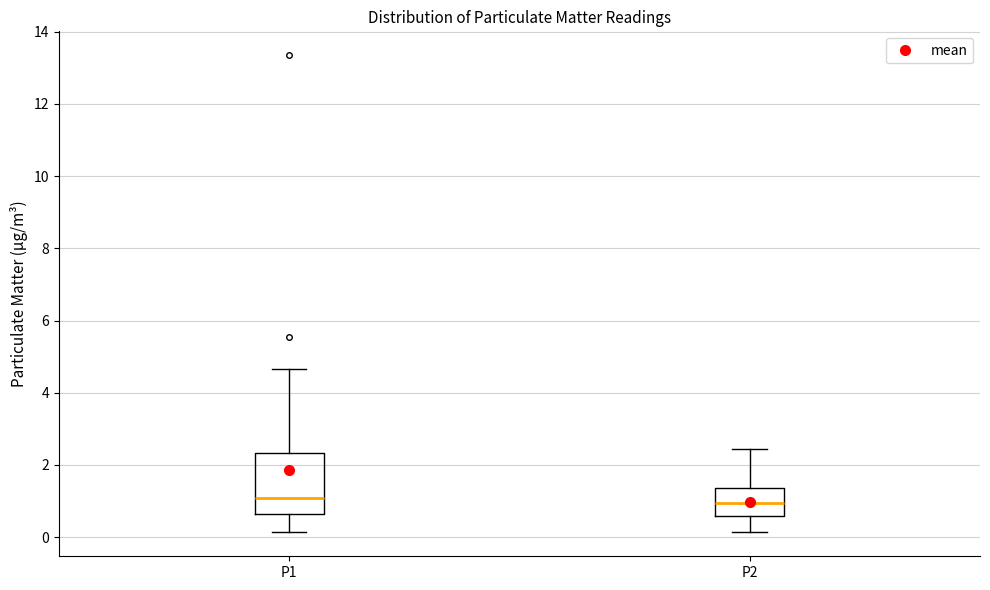

Where does the upper whisker of the box for P2 end on the y-axis? The values are not printed on the chart, so give them approximately, as read against the axis.

2.4